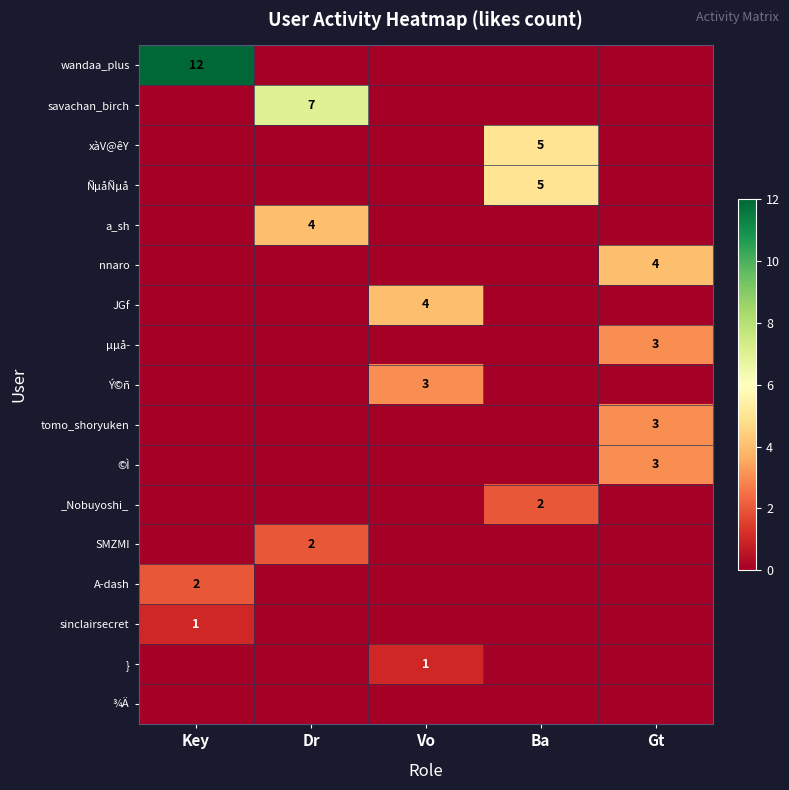

True or false: Ý©ñ has a value of 3 at Vo.

True